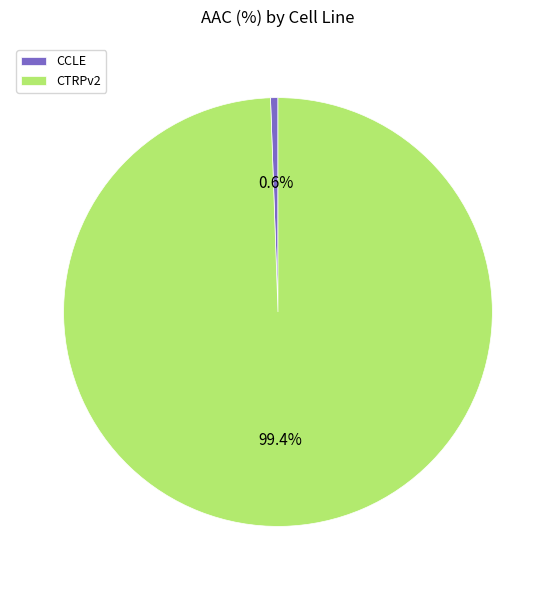

What is the majority slice?

CTRPv2